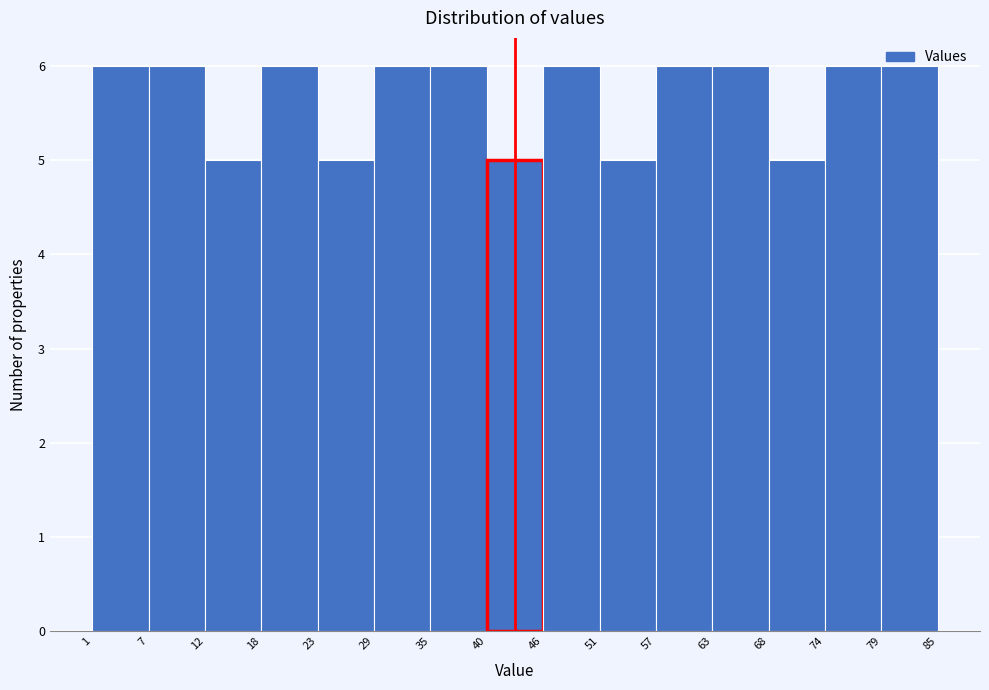

Reading left to right, list every bar in this chart as the range it spans on the x-axis followed by its height. The values are not printed on the chart, so give them approximately, as read against the axis.

1 to 7: 6
7 to 12: 6
12 to 18: 5
18 to 23: 6
23 to 29: 5
29 to 35: 6
35 to 40: 6
40 to 46: 5
46 to 51: 6
51 to 57: 5
57 to 63: 6
63 to 68: 6
68 to 74: 5
74 to 79: 6
79 to 85: 6